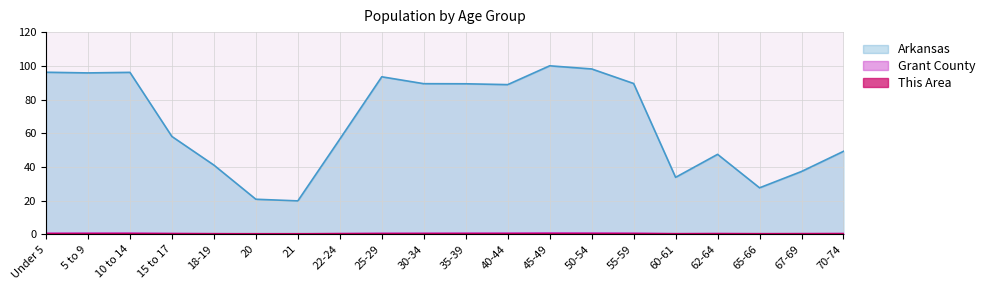

What is the difference between the maximum and minimum values in the Grant County series?

0.6